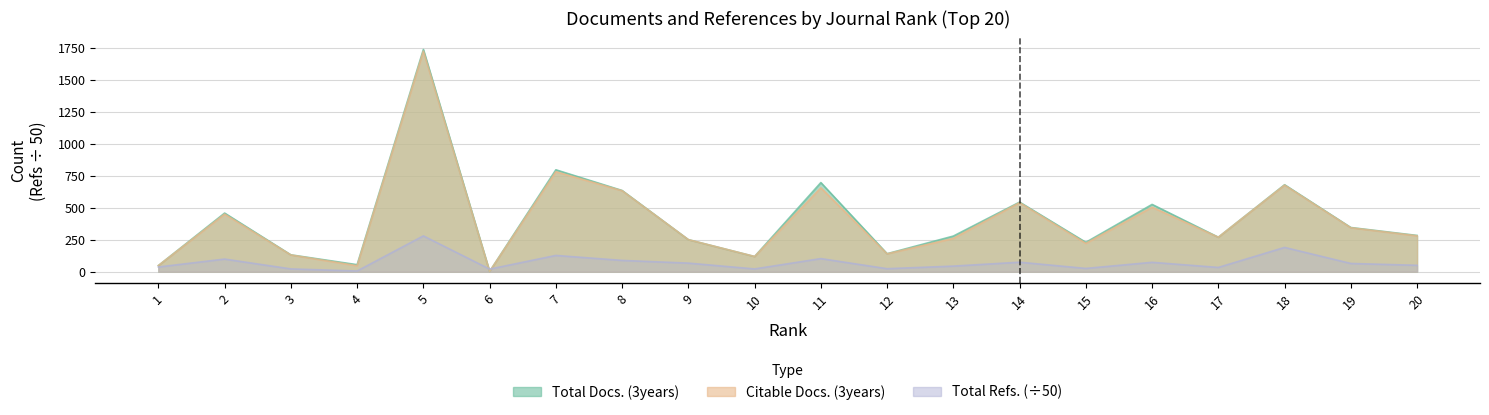

Which series has the largest total across all categories?

Total Docs. (3years)